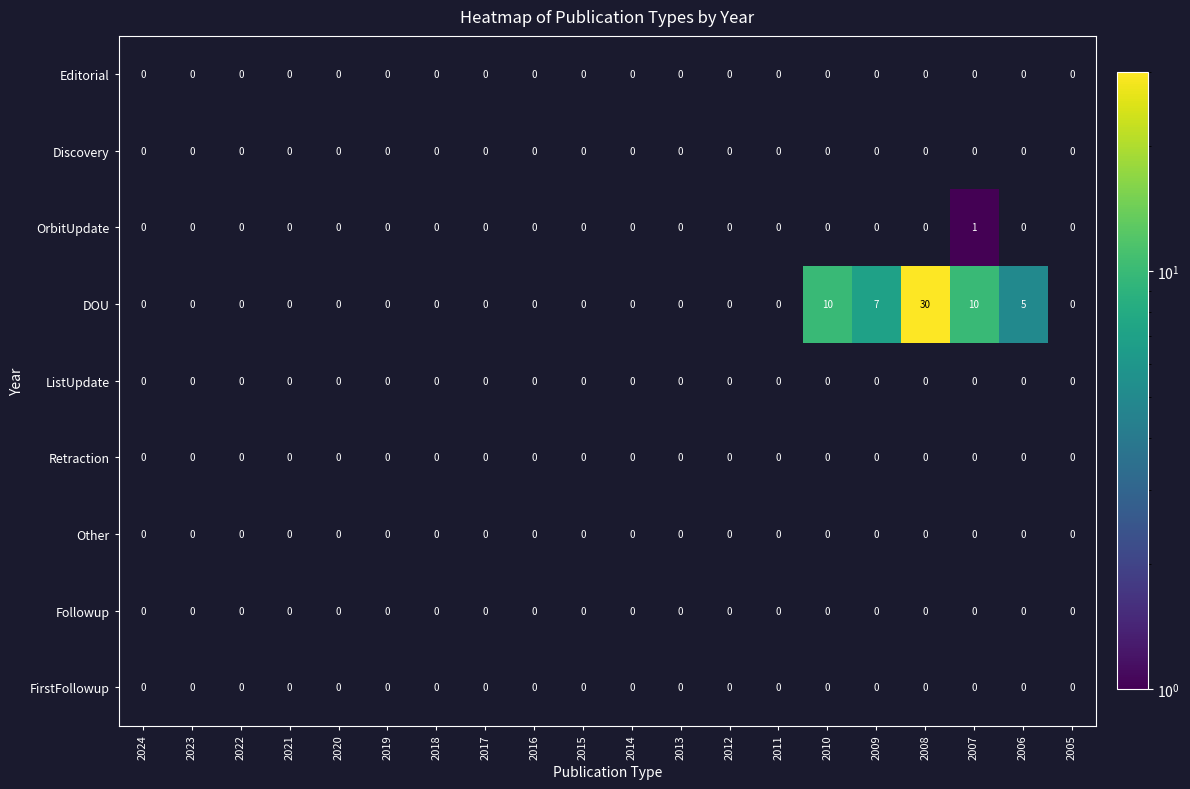

At which category is the sum across all series the highest?

2008